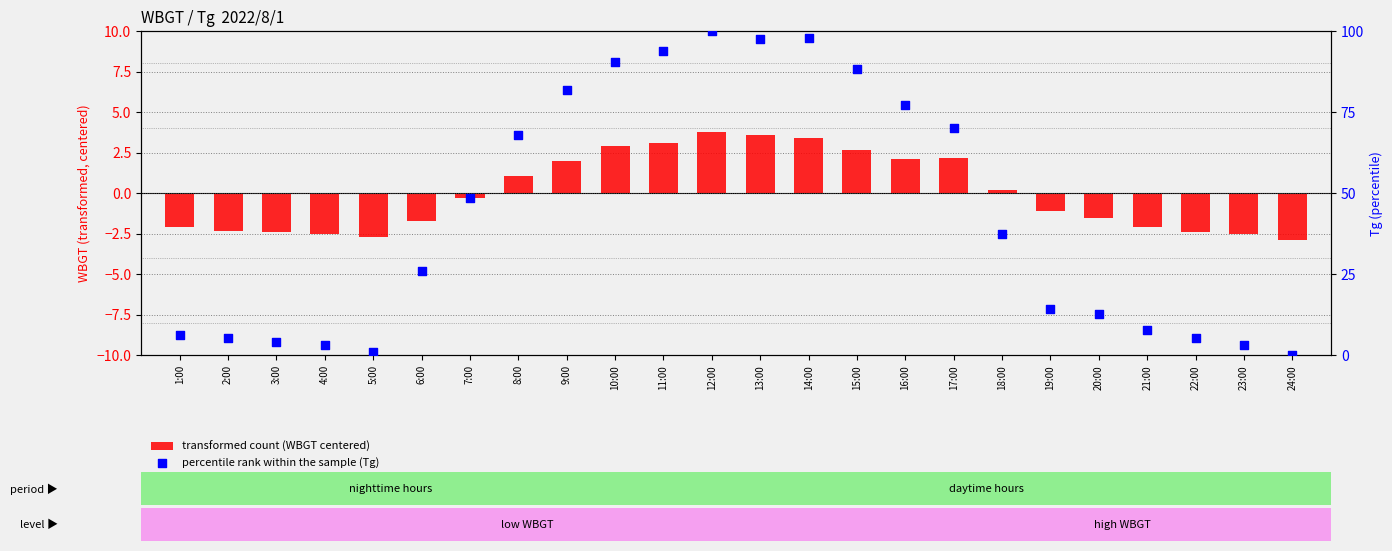

Which series has the largest Y range (max minus min)?

percentile rank within the sample (Tg)